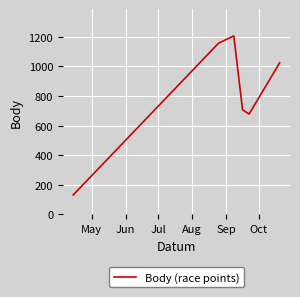

What is the minimum value shown in the chart?

132